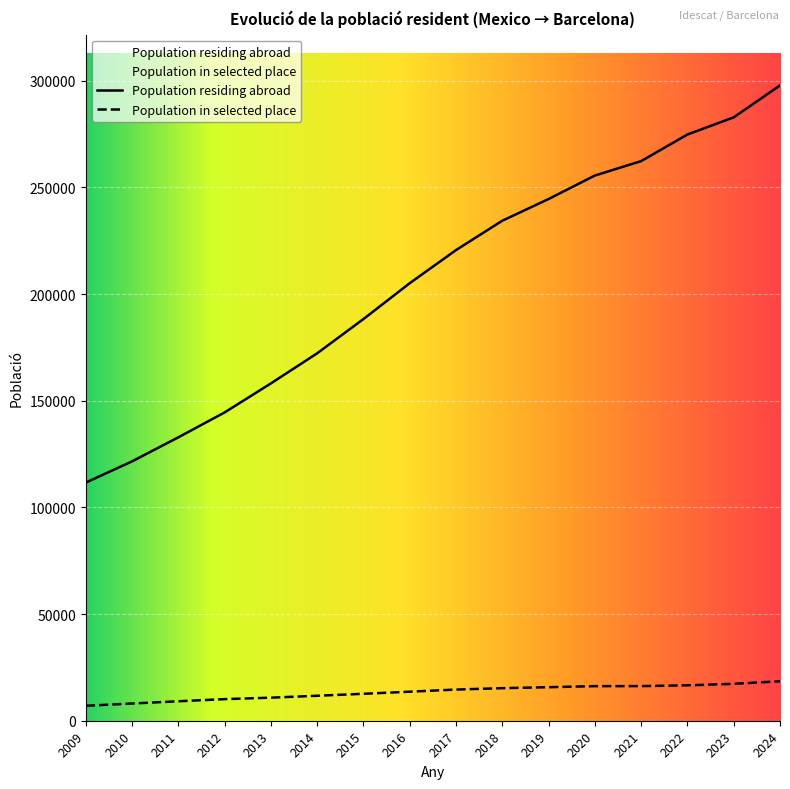

What is the difference between the highest and lowest values at 2018?

219161